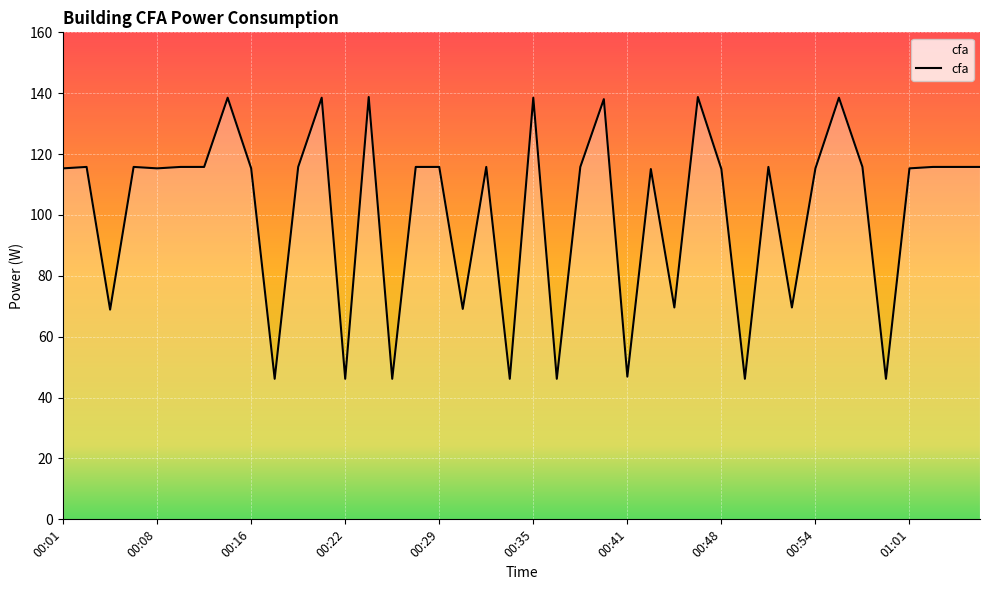

What is the minimum value shown in the chart?

46.2